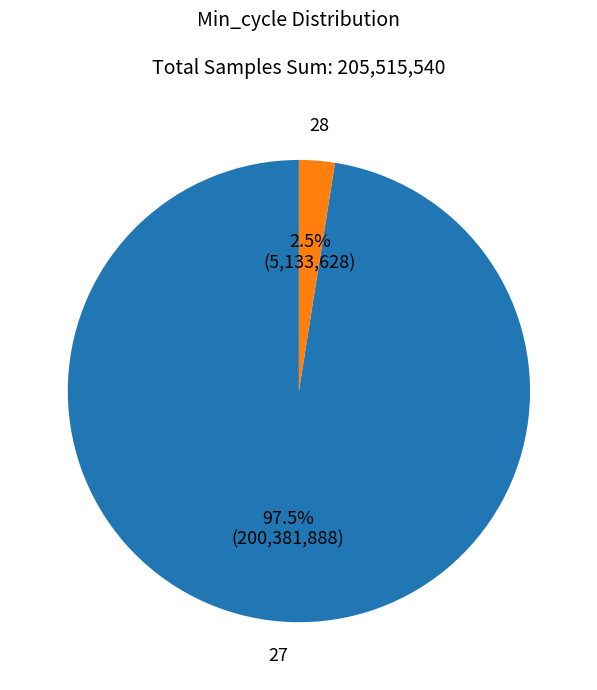

Does any single category account for the majority?

Yes